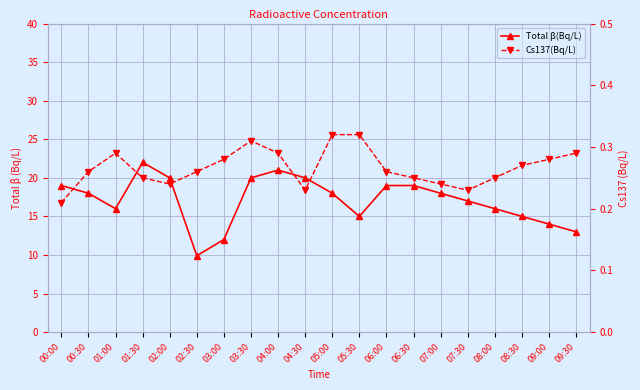

The Cs137(Bq/L) series shows 0.2 at 09:30. True or false?

False